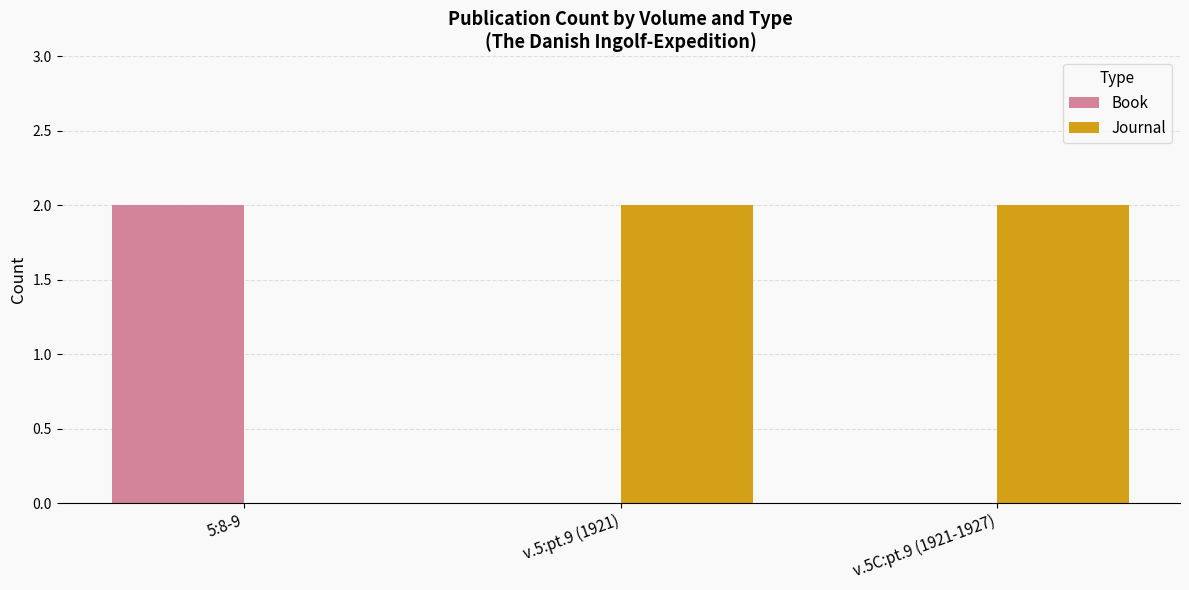

What is the sum of the Book values at 5:8-9 and v.5:pt.9 (1921)?

2